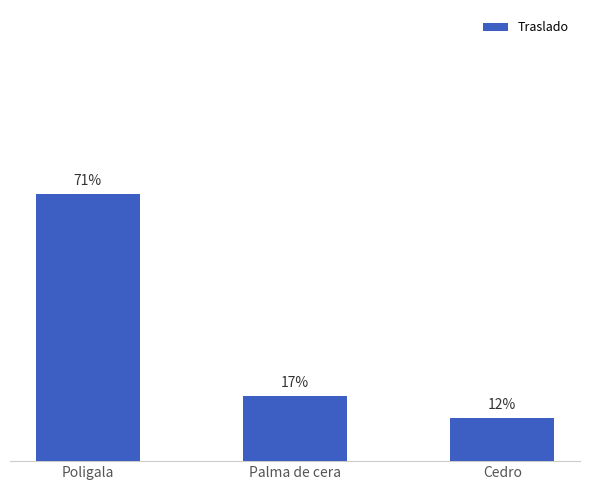

Rank the categories by value from highest to lowest.

Poligala, Palma de cera, Cedro